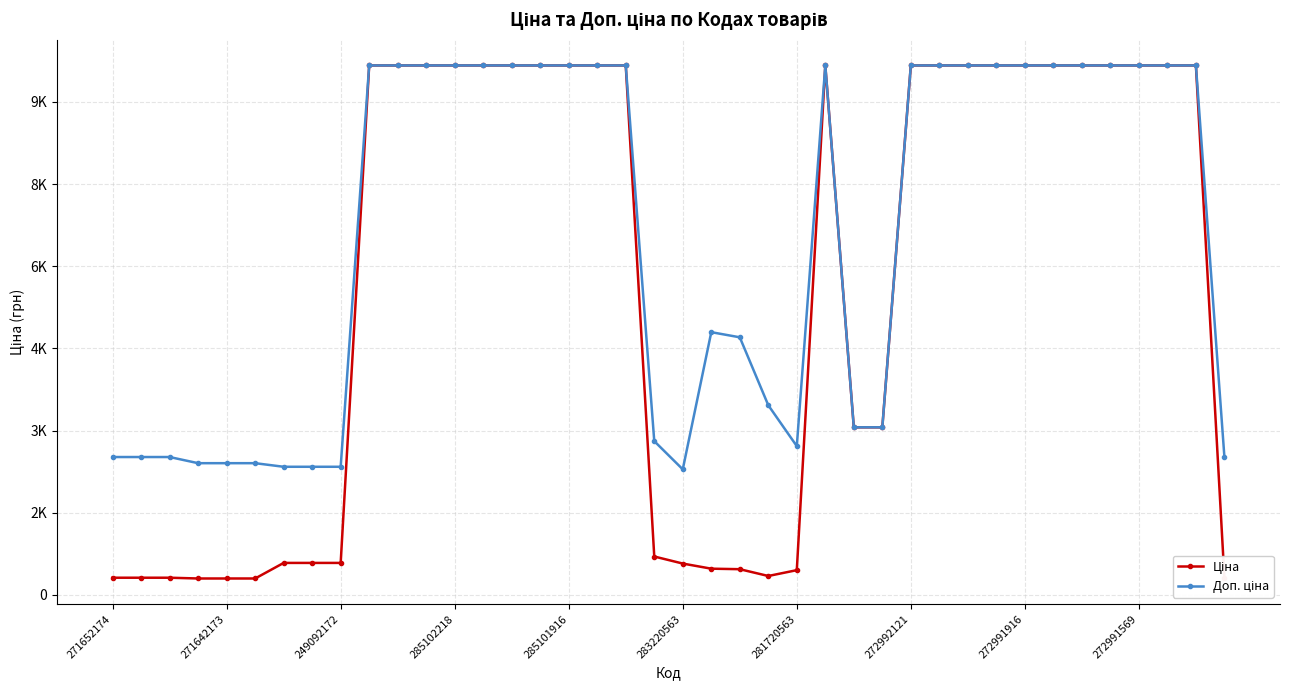

True or false: Ціна and Доп. ціна intersect in this chart.

False